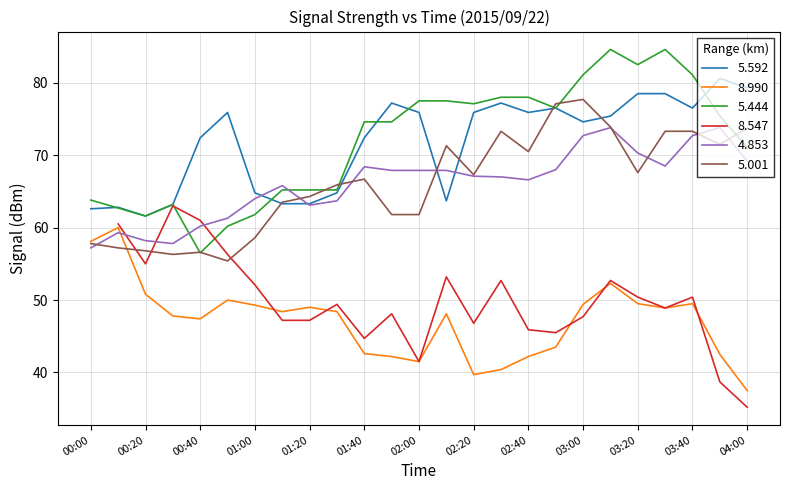

At which category is the sum across all series the highest?

03:10